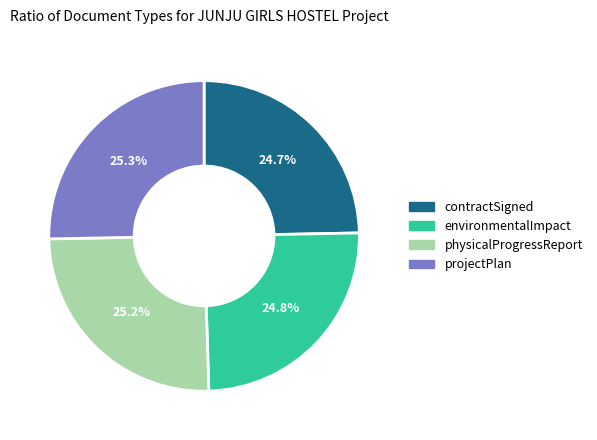

How many segments does this pie chart have?

4